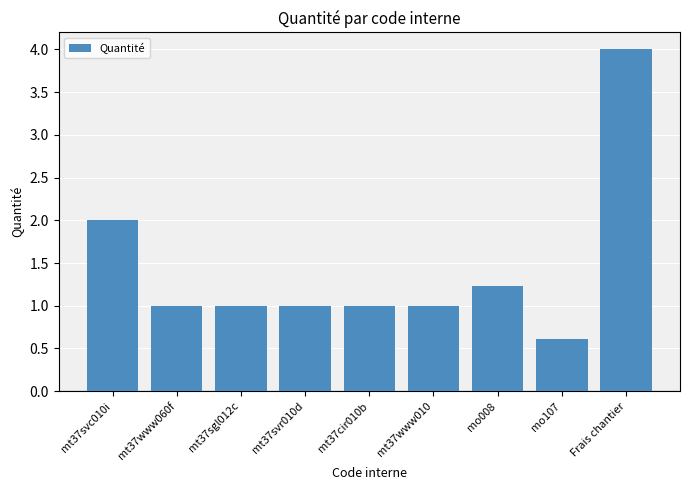

What is the label of the 3rd bar from the right?

mo008